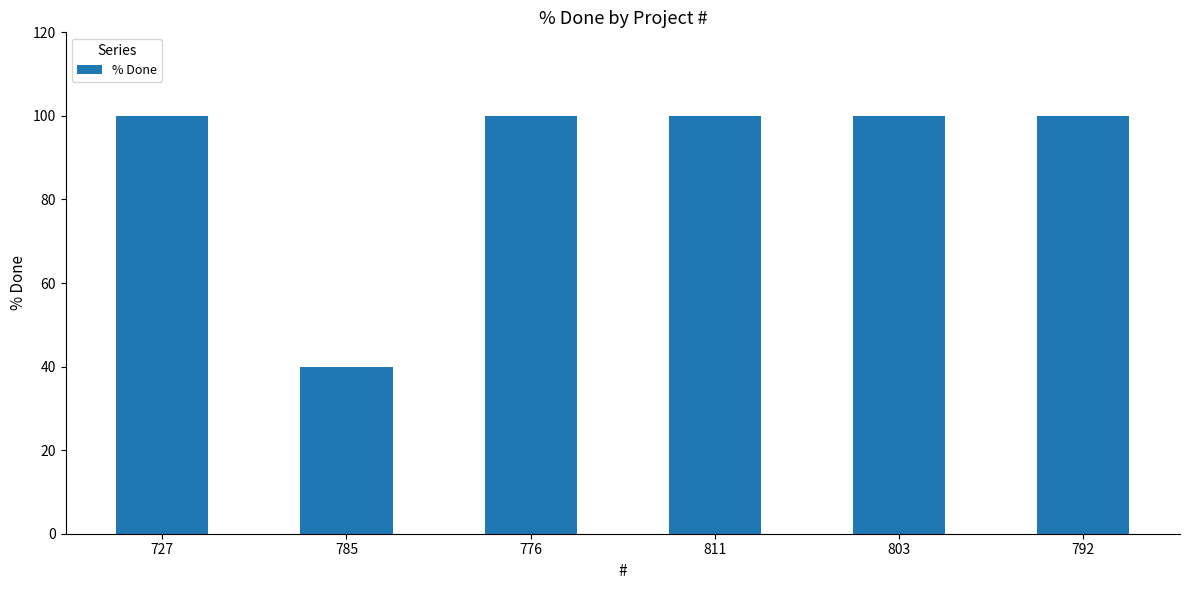

What is the minimum value shown in the chart?

40